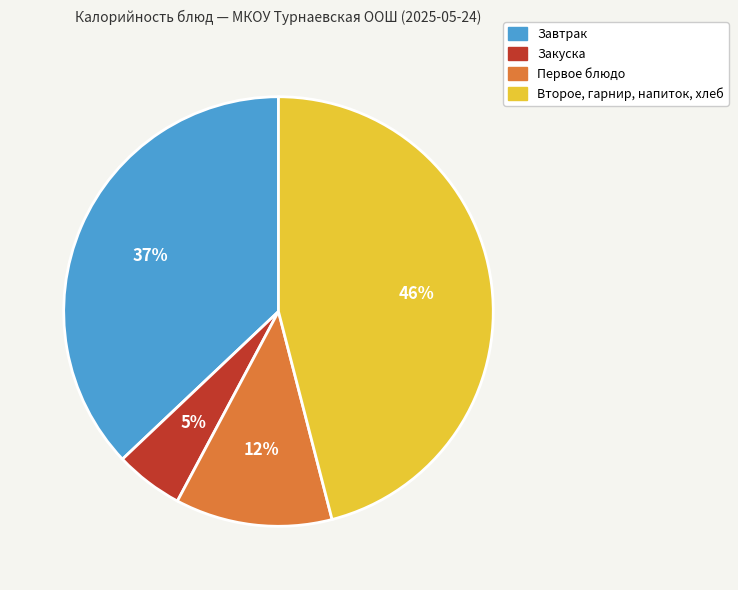

Which has a higher value, Второе, гарнир, напиток, хлеб or Первое блюдо?

Второе, гарнир, напиток, хлеб